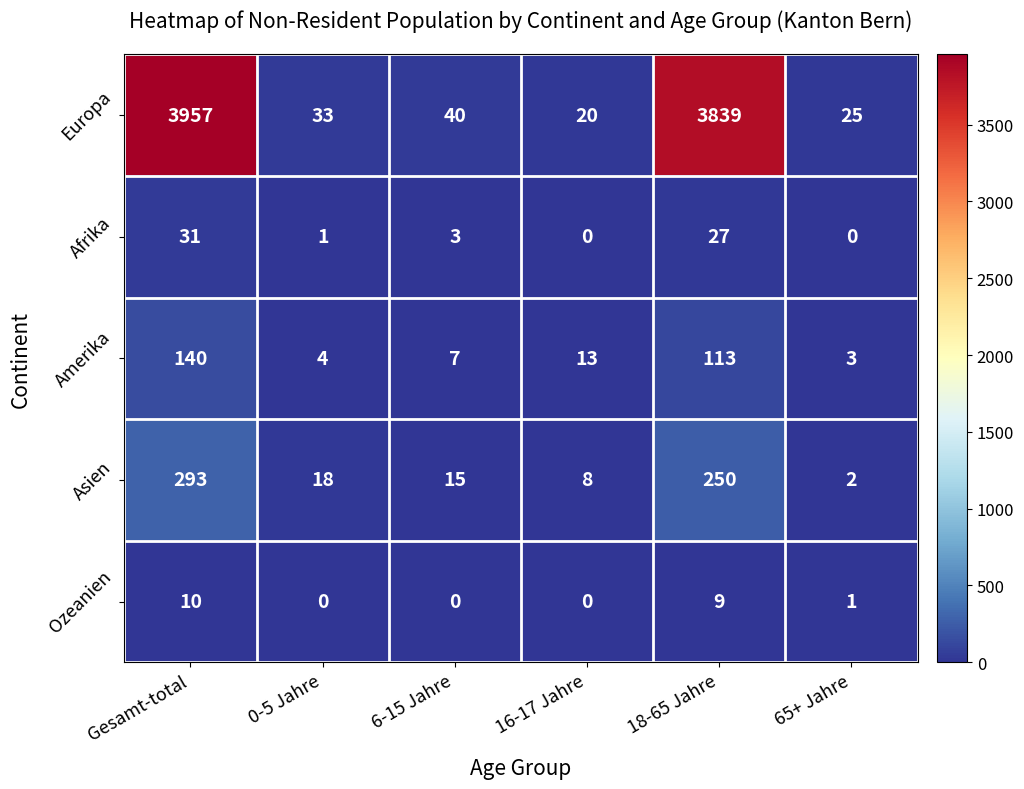

What is the total value across all series at Gesamt-total?

4431